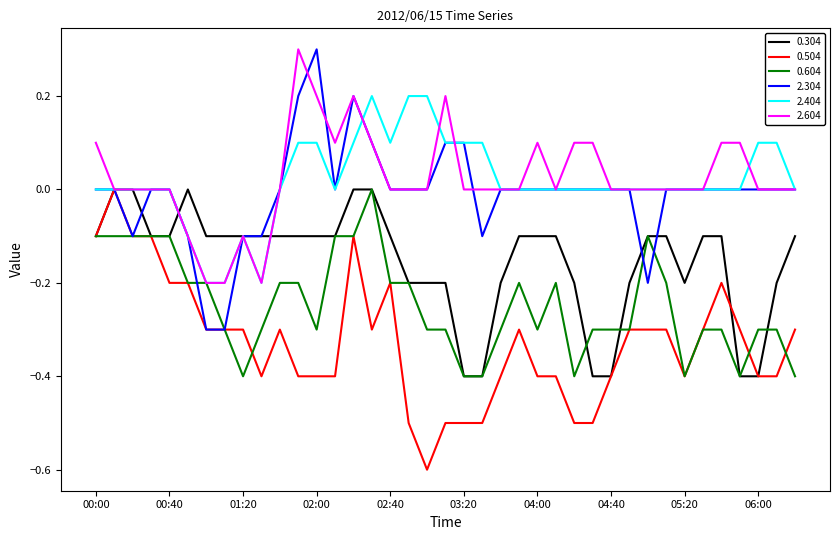

What is the sum of all 2.404 values?

0.7